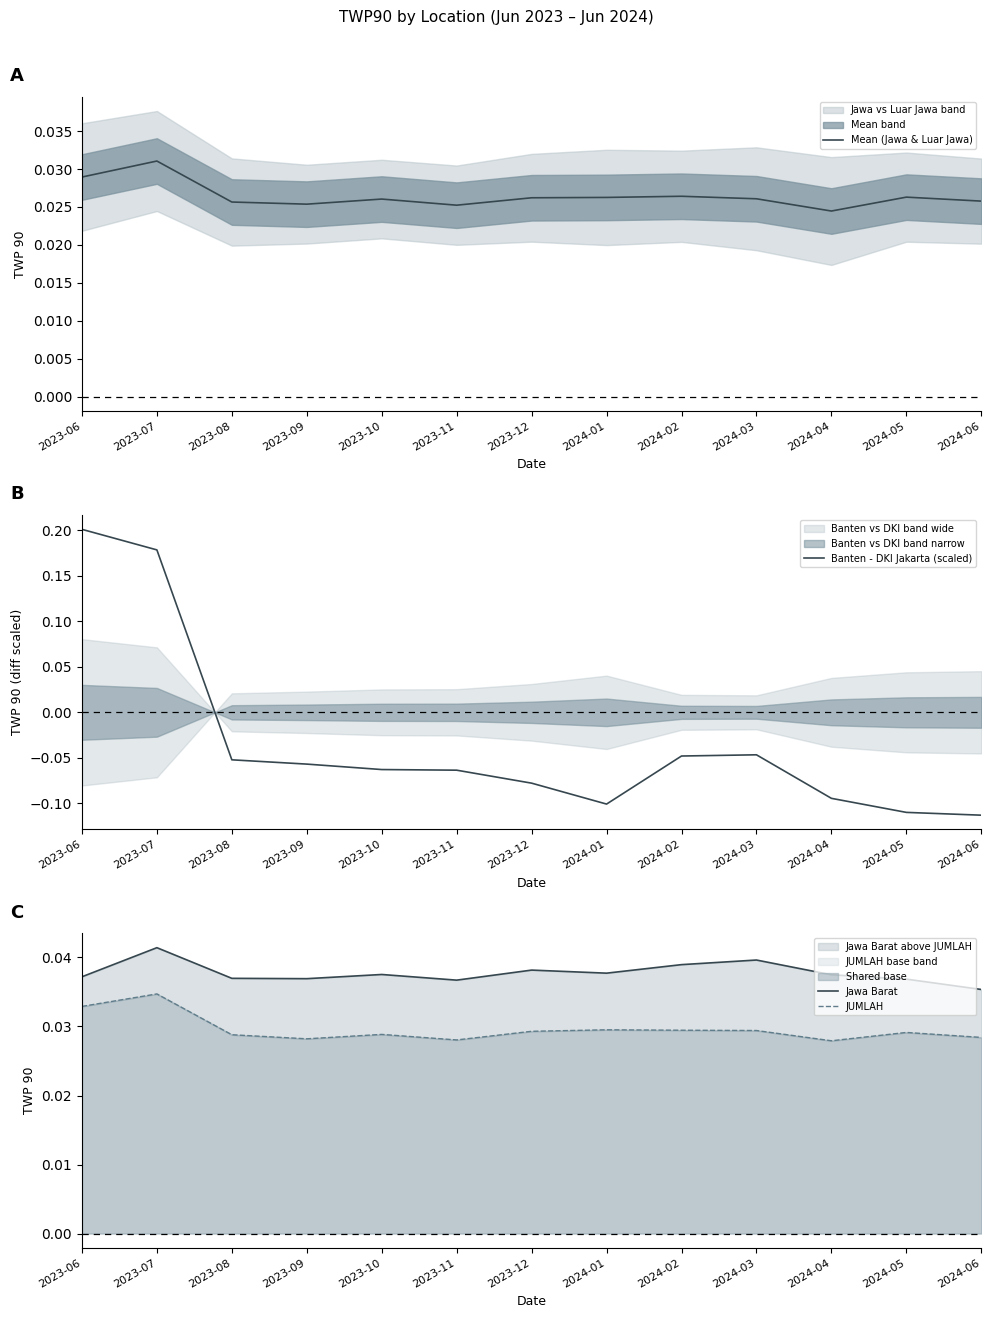

Which has a higher value, 2024-05 or 2023-12?

2024-05